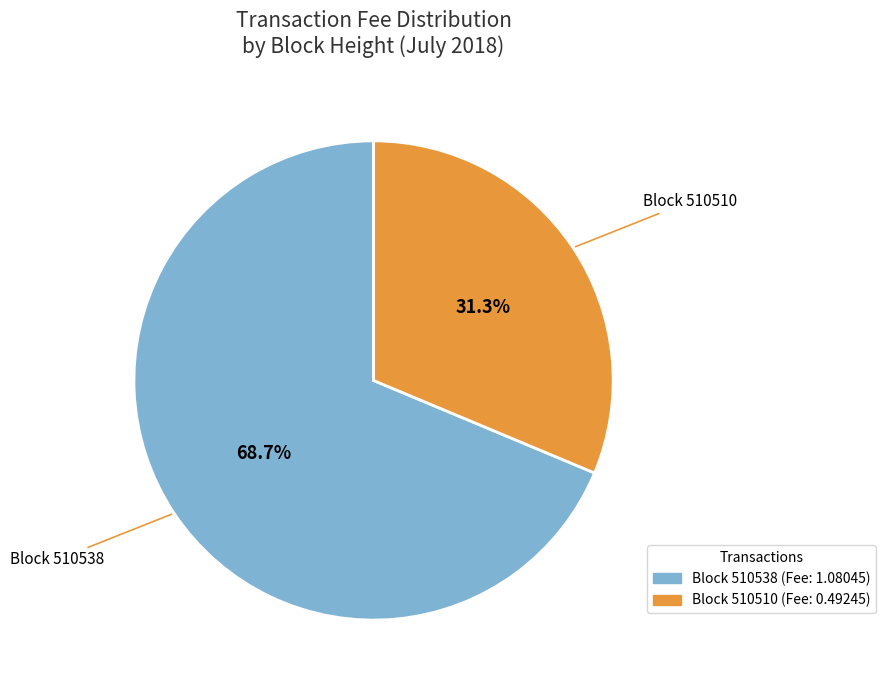

Is there a majority slice in this chart?

Yes